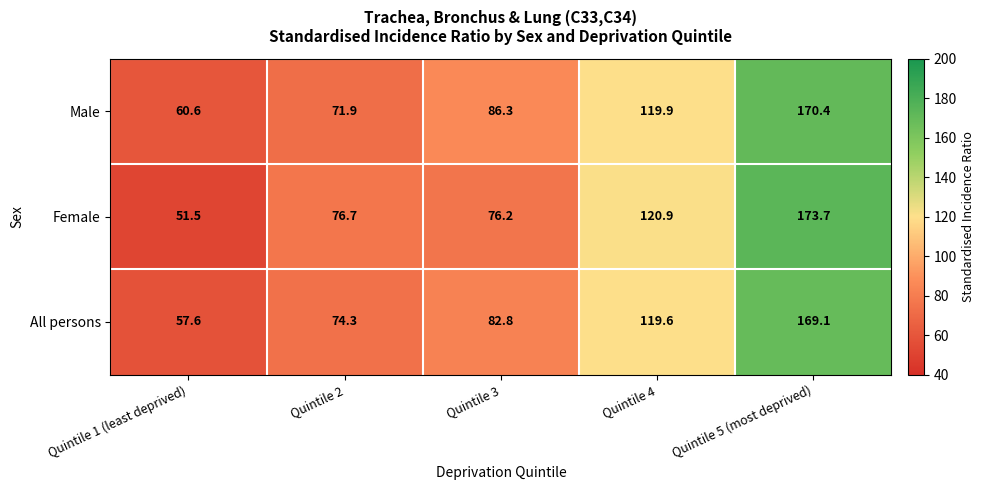

How many series are shown in this chart?

3